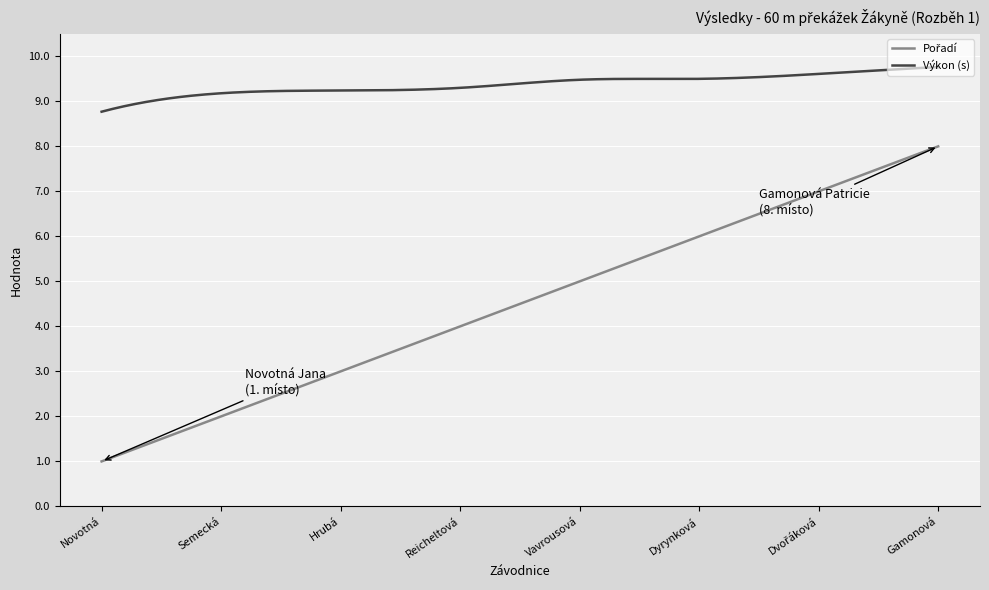

What is the difference between the maximum and minimum values in the Výkon (s) series?

1.0